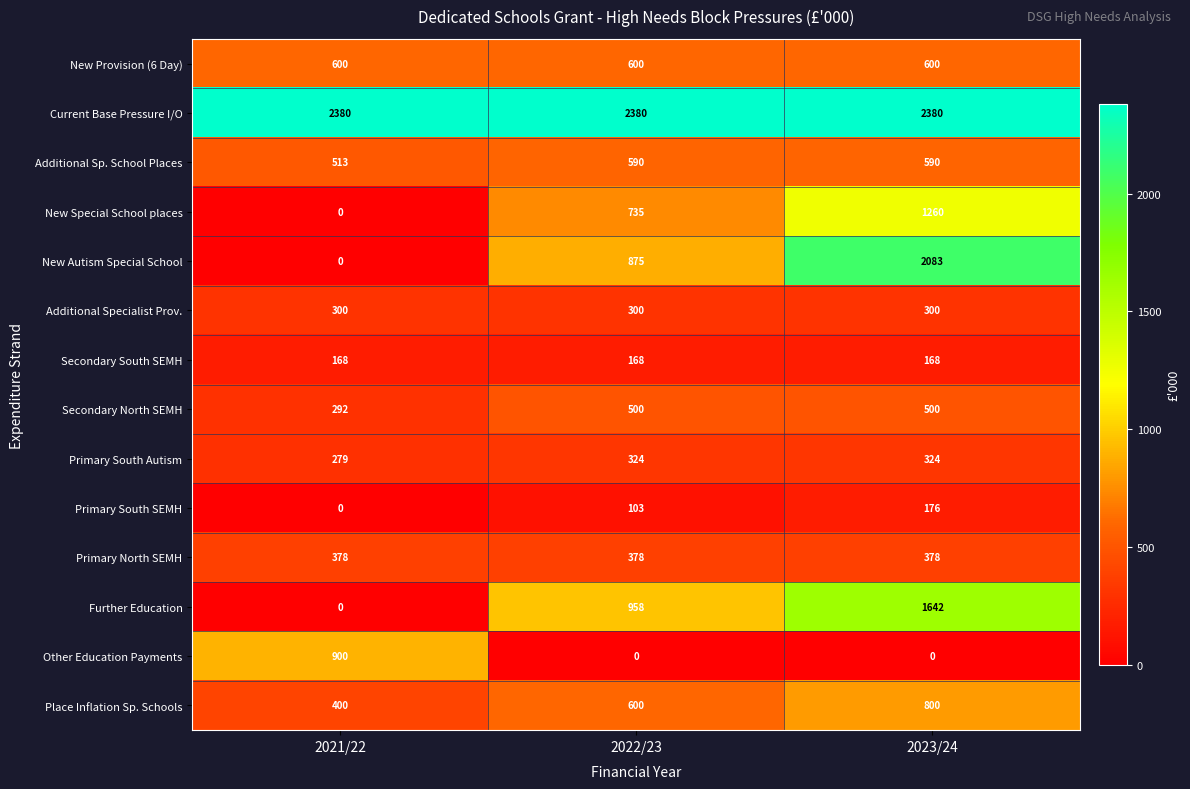

What is the average value of the New Provision (6 Day) series?

600